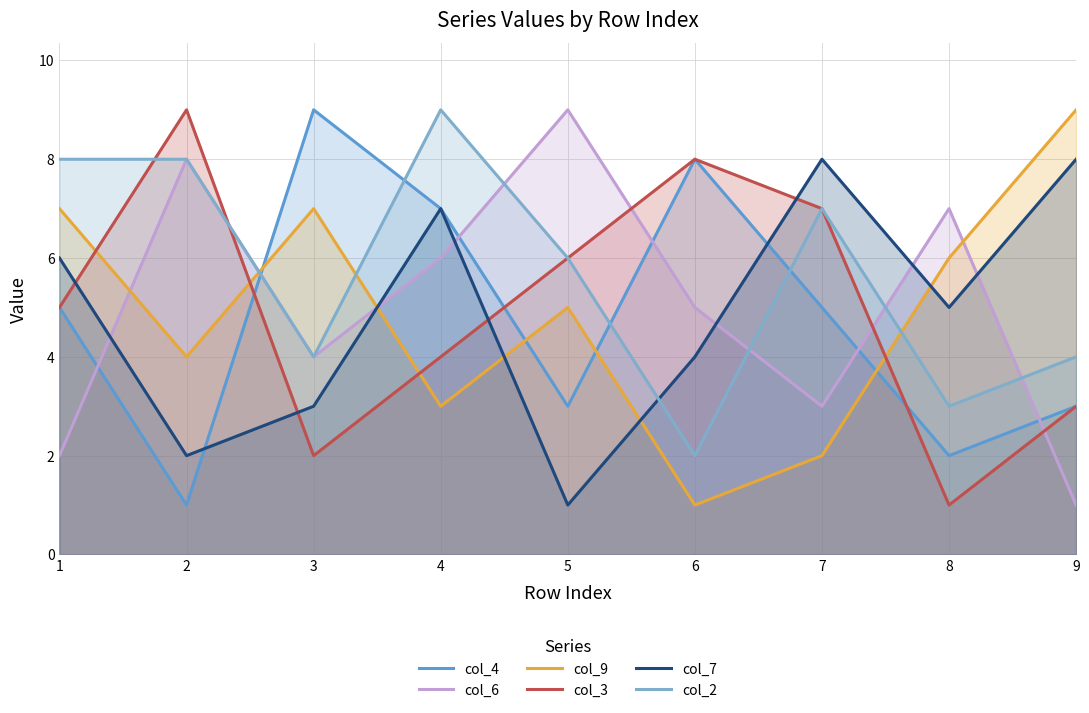

What is the difference between the maximum and minimum values in the col_6 series?

8